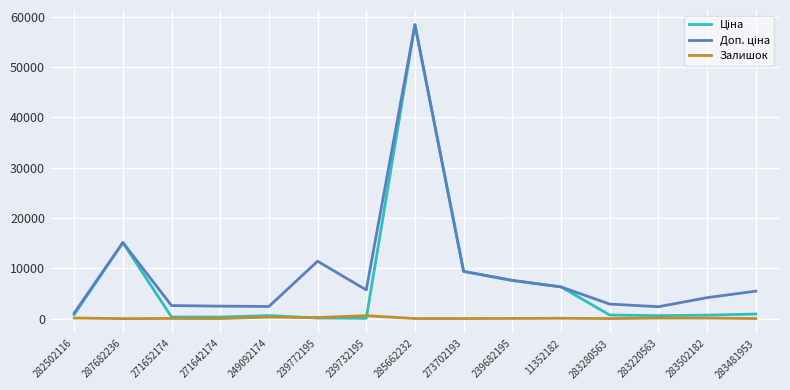

At which category is the sum across all series the highest?

285662232